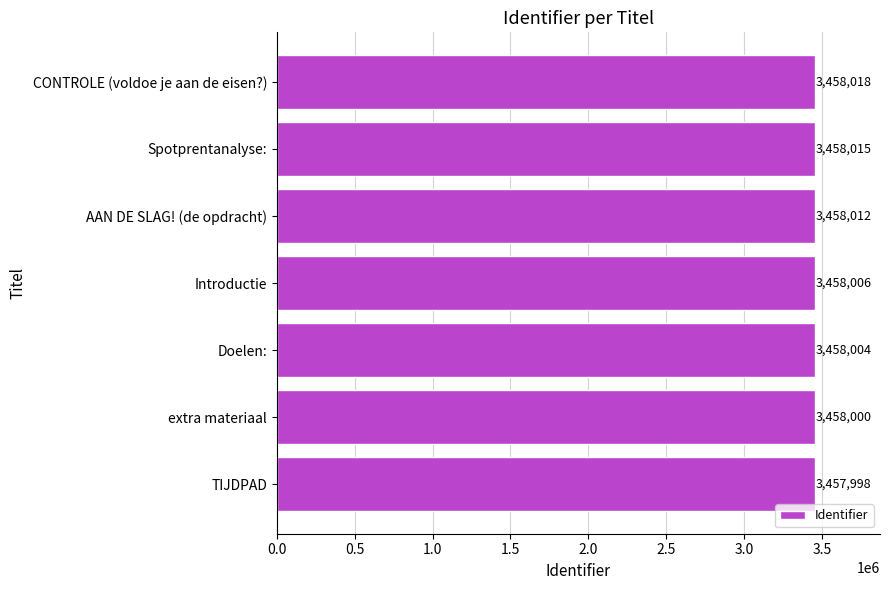

True or false: the data shows 3458012 at AAN DE SLAG! (de opdracht).

True